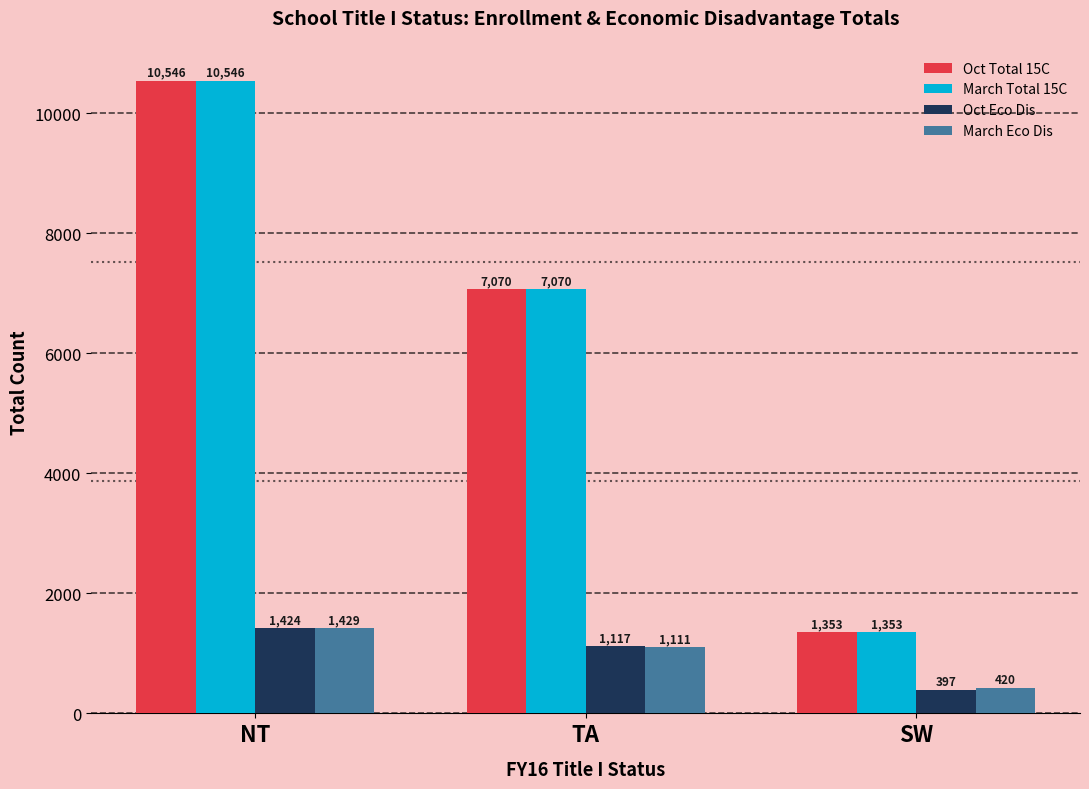

What is the value of the March Eco Dis bar at the 1st from the left?

1429